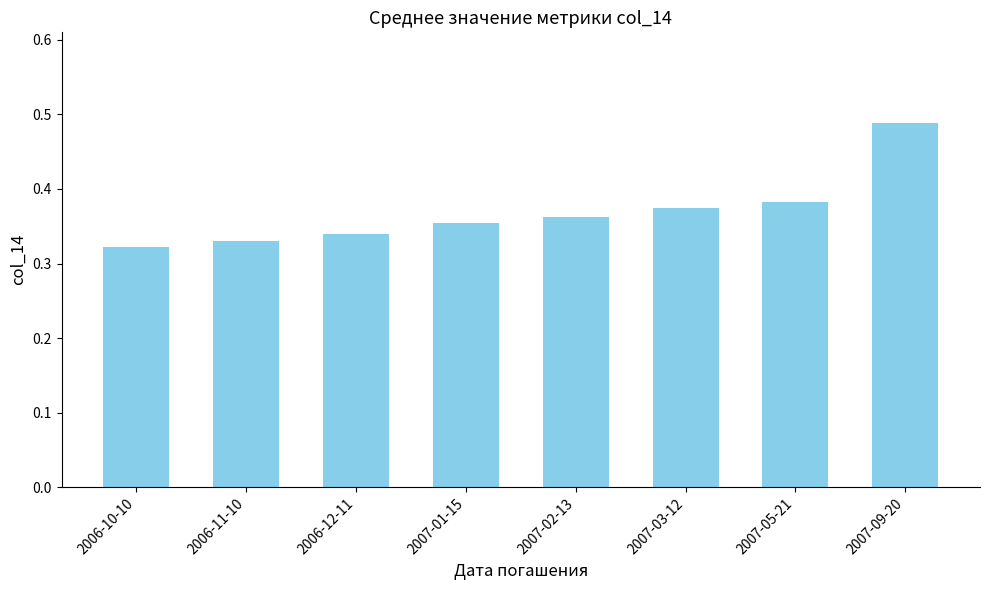

At which category does the chart reach its peak across all series?

2007-09-20